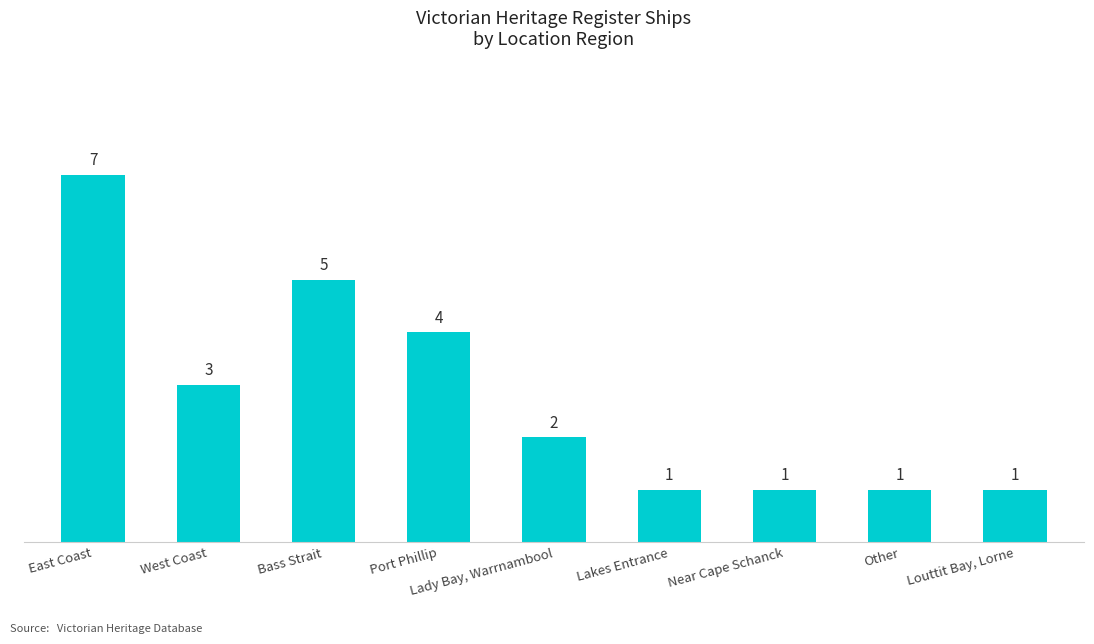

Reading left to right, what are all the values shown in this chart?

East Coast=7	West Coast=3	Bass Strait=5	Port Phillip=4	Lady Bay, Warrnambool=2	Lakes Entrance=1	Near Cape Schanck=1	Other=1	Louttit Bay, Lorne=1